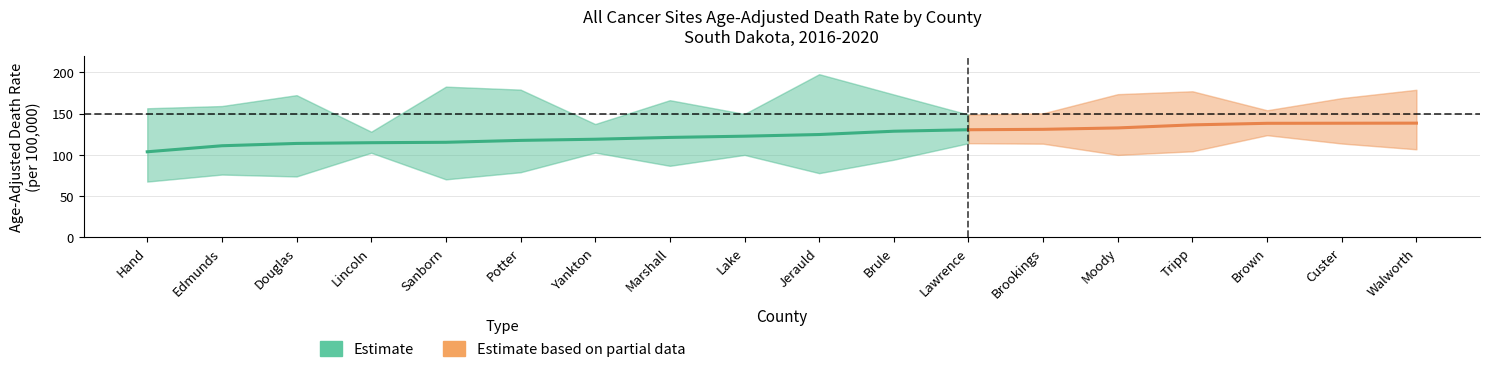

Reading left to right, transcribe all the data shown in this chart.

Age-Adjusted Rate: 103.7	111.0	113.8	114.7	115.2	117.5	118.9	121.1	122.6	124.6	128.6	130.4	130.9	132.6	136.3	138.2	138.3	138.4
Lower CI: 67.6	76.1	73.8	102.5	70.3	78.9	102.7	86.7	99.9	77.8	94.1	114.1	113.5	99.9	104.3	123.8	113.7	106.7
Upper CI: 156.4	159.1	172.3	128.0	182.6	179.0	137.3	166.2	149.5	197.7	173.1	148.7	150.3	173.5	177.0	154.0	168.7	178.8